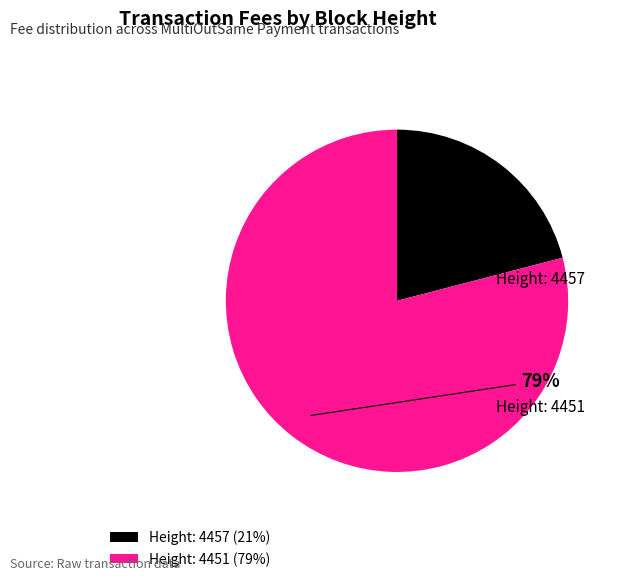

Do Height: 4451 and Height: 4457 together represent more than half of the pie?

Yes